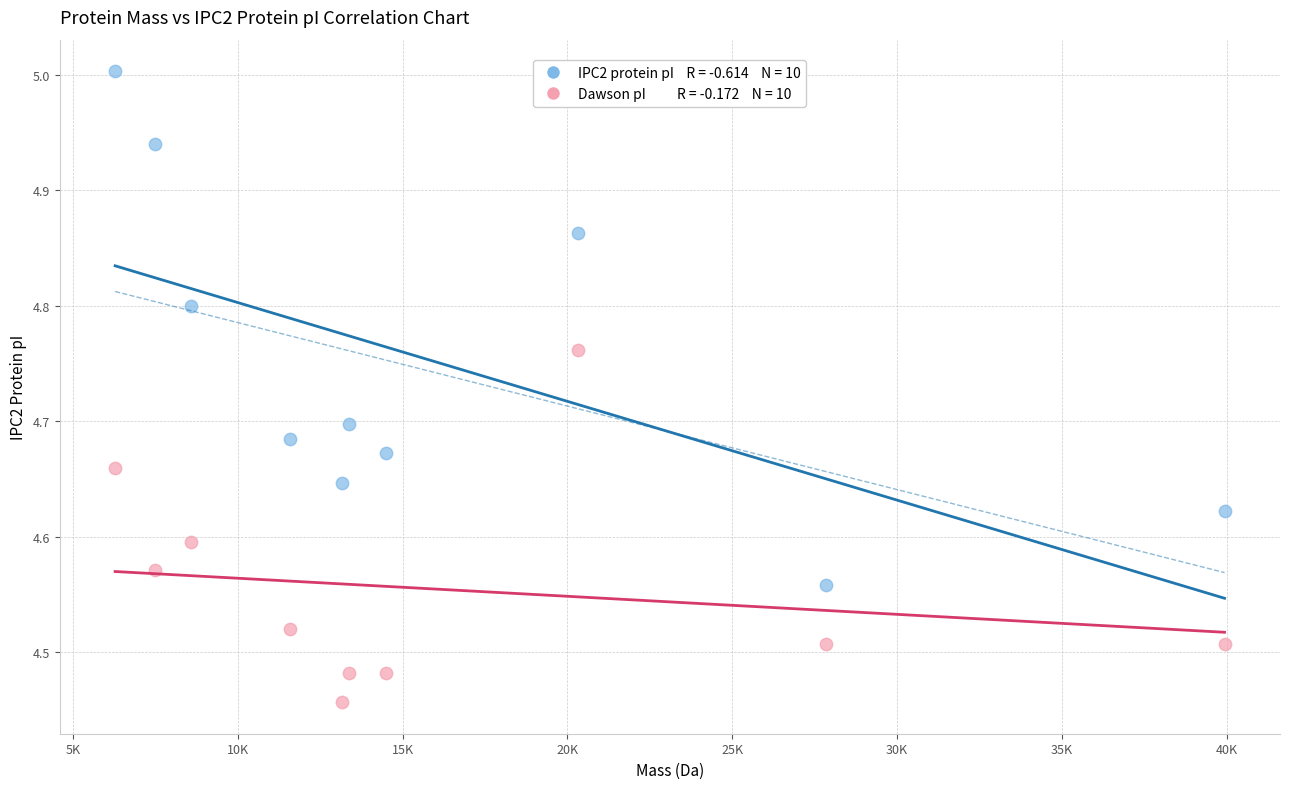

Across all data points, what is the range of X values (max minus min)?

33650.3